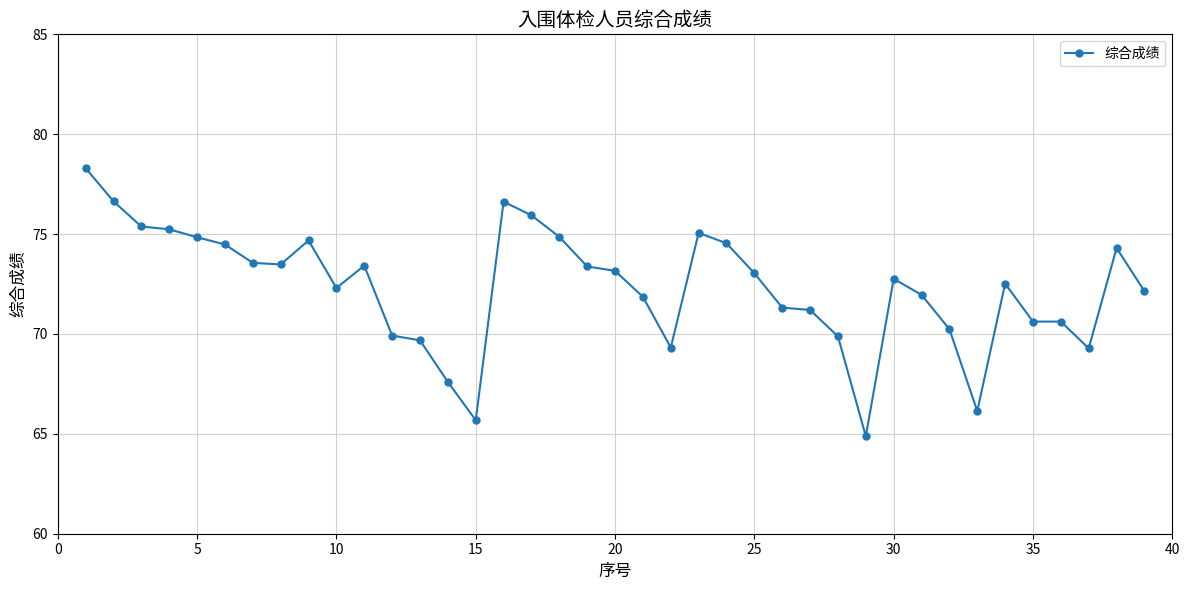

What is the difference between the second highest and minimum values?

11.8